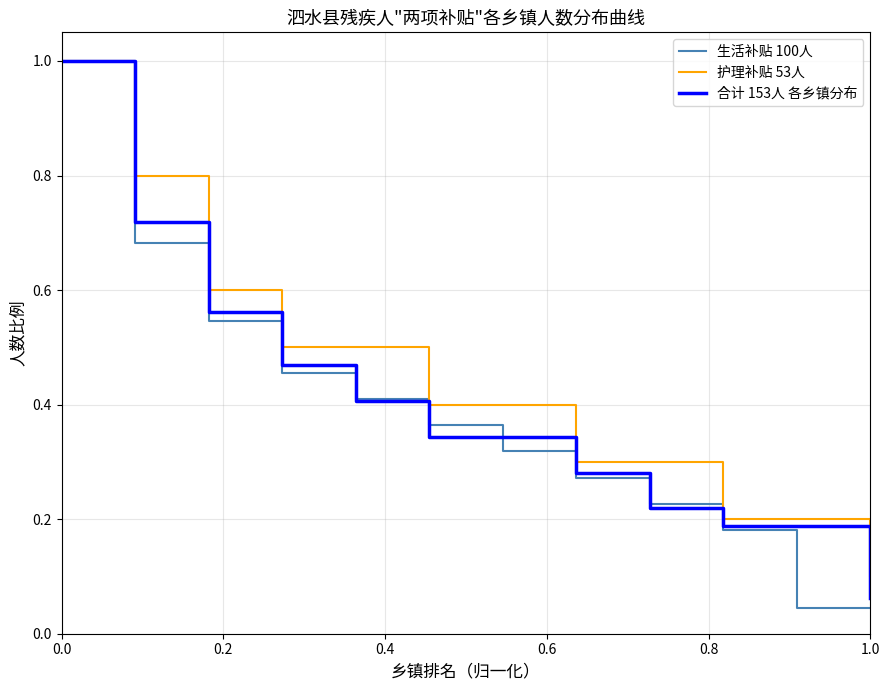

Which series has the largest range (max minus min)?

生活补贴 100人